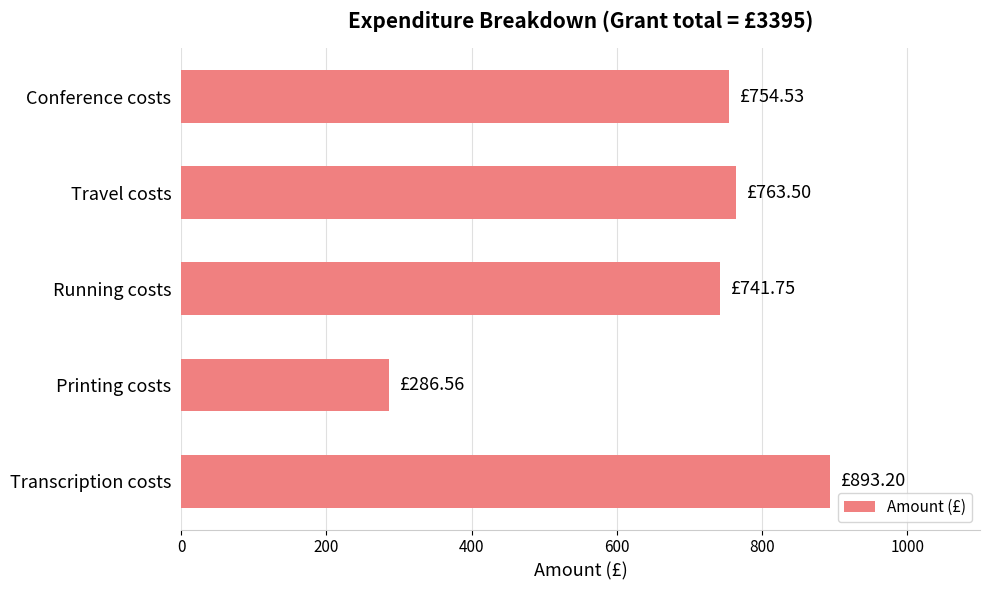

How many data points are less than 754?

2